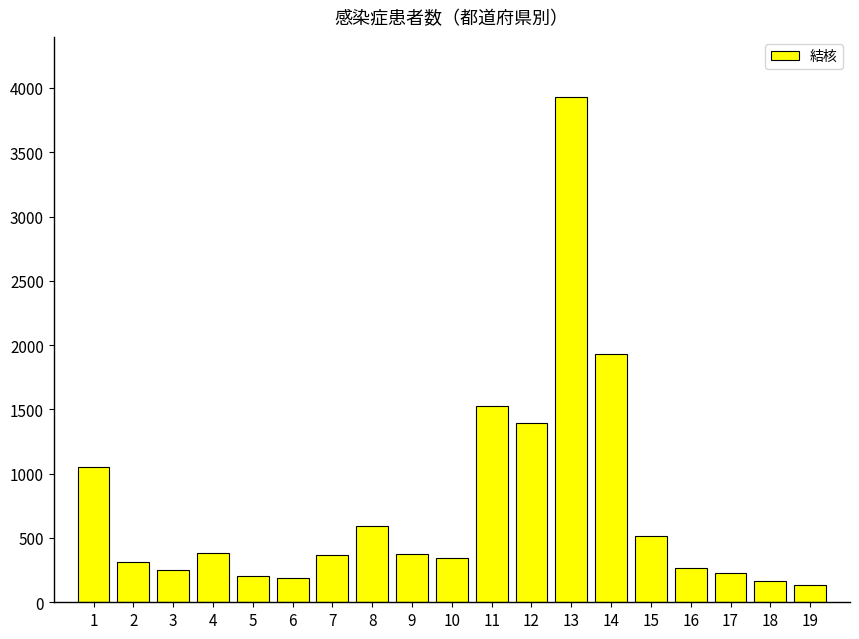

The chart shows a value of 857 at 12. True or false?

False